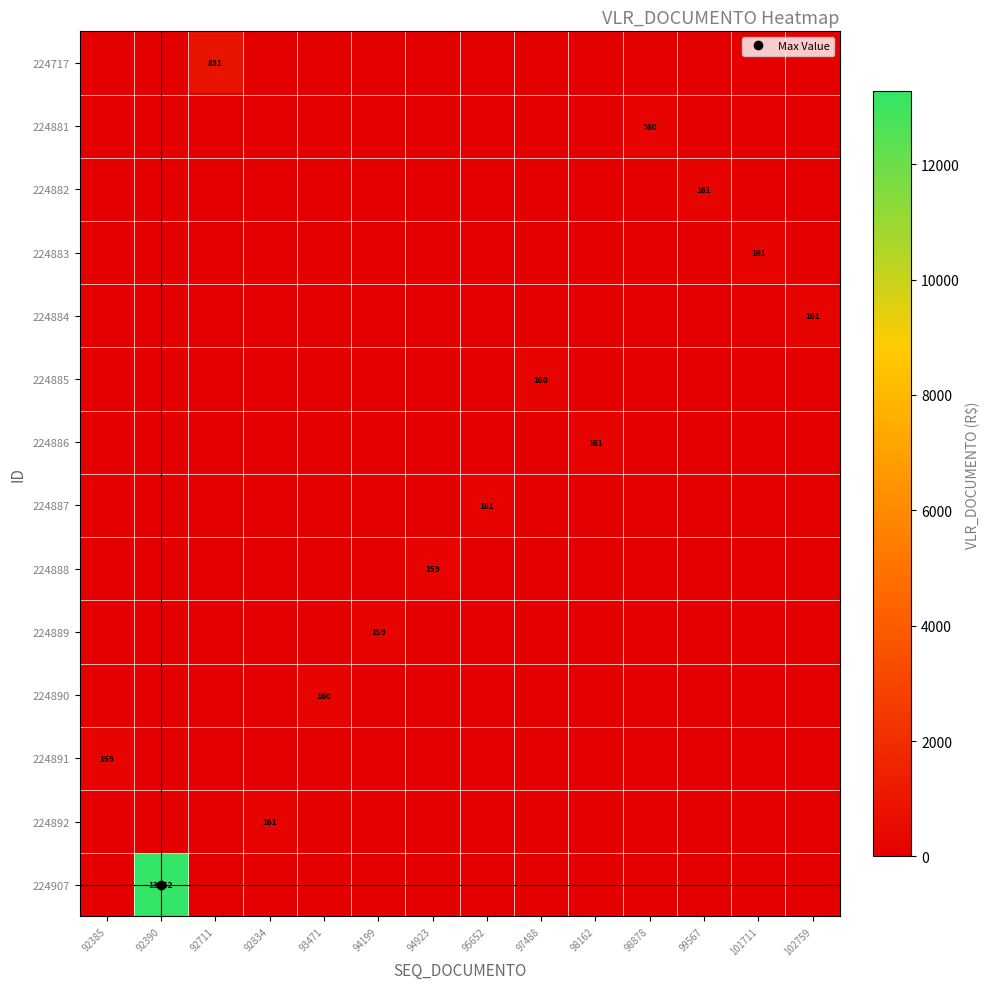

At 92385, list the series in order from smallest to largest.

224717, 224881, 224882, 224883, 224884, 224885, 224886, 224887, 224888, 224889, 224890, 224892, 224907, 224891